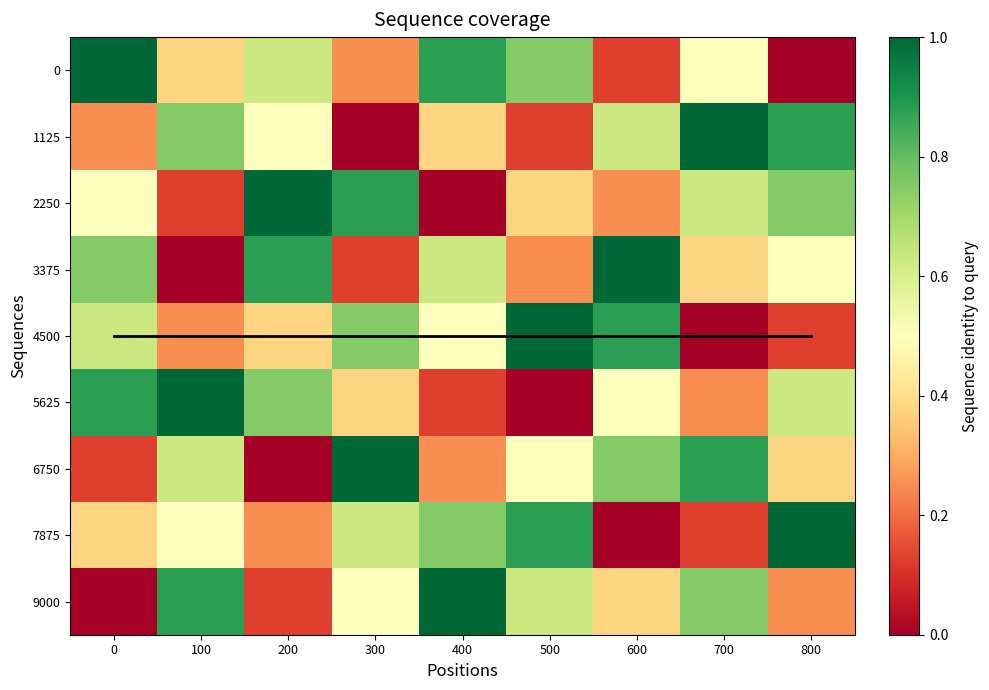

At how many categories does at least one series exceed 0?

9